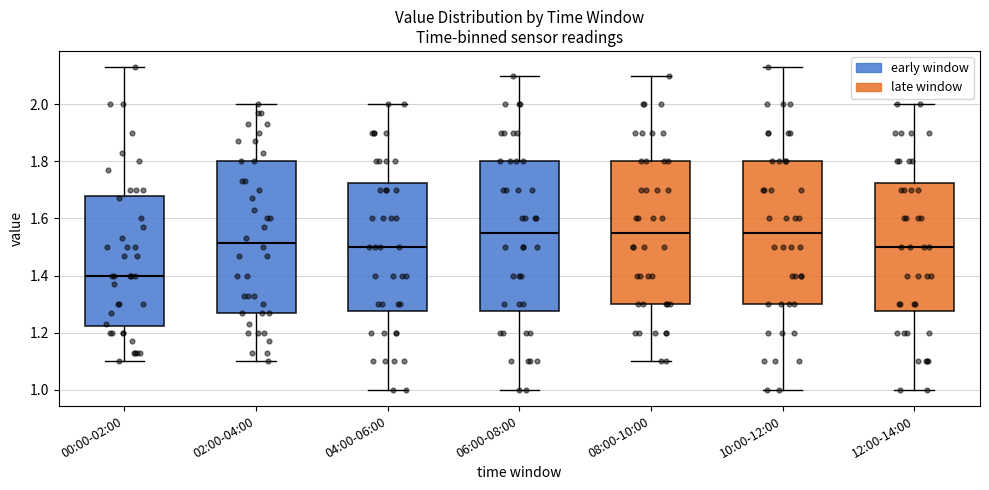

Reading left to right, read every box against the y-axis: the position of its median line, the range the box covers, and the ends of its whiskers. The values are not printed on the chart, so give them approximately, as read against the axis.

00:00-02:00: median 1.40, box 1.22 to 1.68, whiskers 1.10 to 2.14
02:00-04:00: median 1.52, box 1.28 to 1.80, whiskers 1.10 to 2.00
04:00-06:00: median 1.50, box 1.28 to 1.72, whiskers 1.00 to 2.00
06:00-08:00: median 1.56, box 1.28 to 1.80, whiskers 1.00 to 2.10
08:00-10:00: median 1.56, box 1.30 to 1.80, whiskers 1.10 to 2.10
10:00-12:00: median 1.56, box 1.30 to 1.80, whiskers 1.00 to 2.14
12:00-14:00: median 1.50, box 1.28 to 1.72, whiskers 1.00 to 2.00